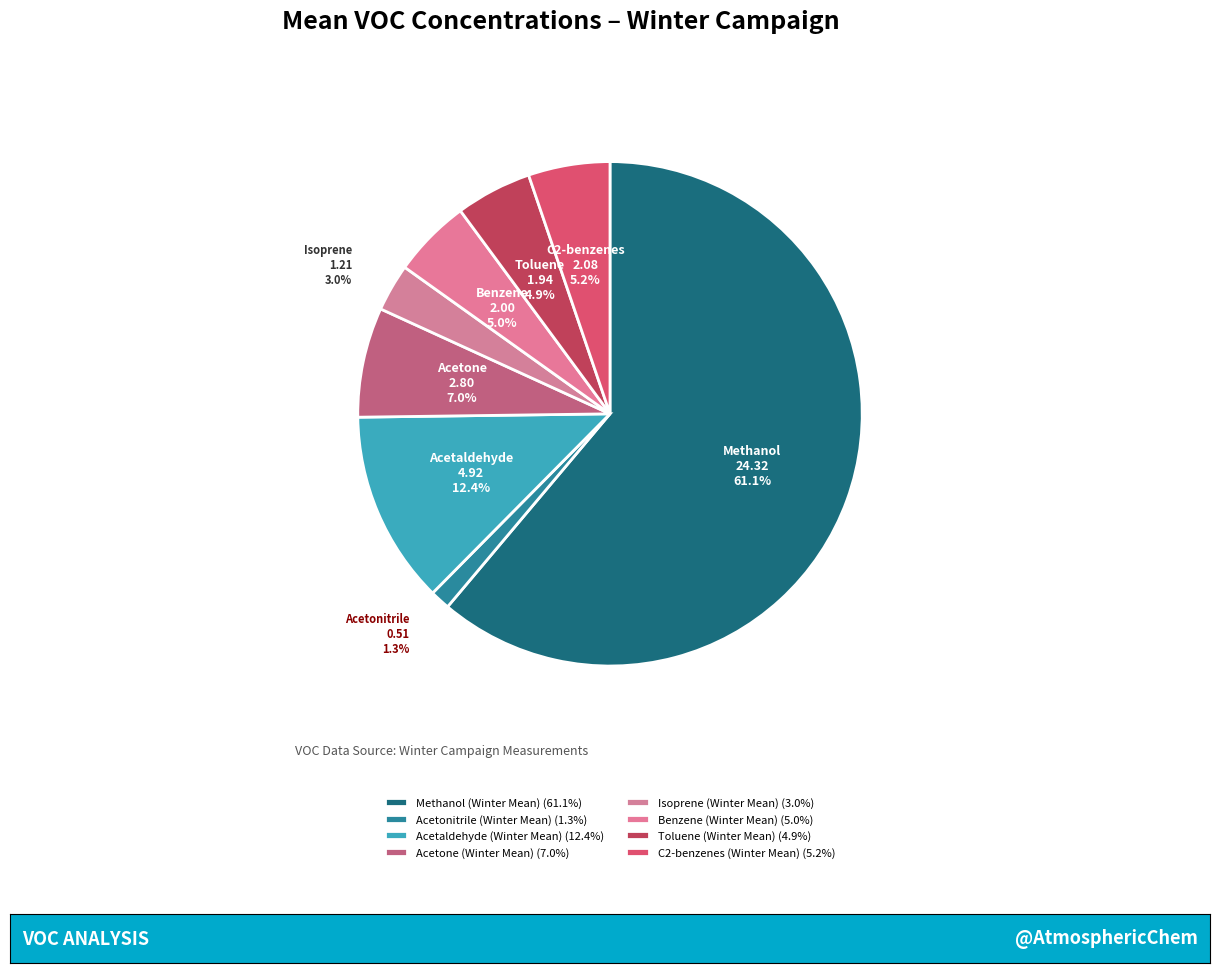

To the nearest percent, what portion does Acetaldehyde (Winter Mean) represent?

12%